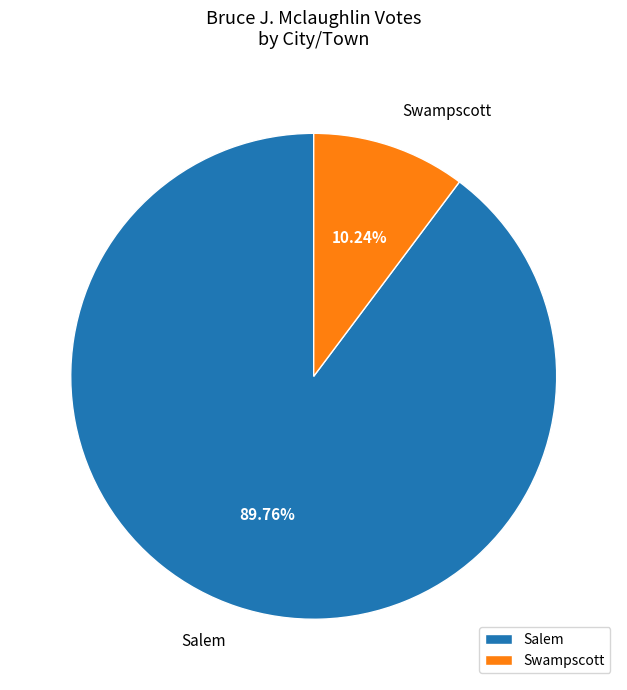

What portion of the pie excludes Salem?

10.2%